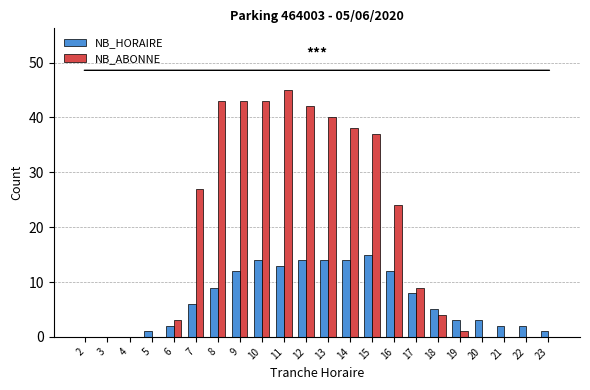

Which series has the largest total across all categories?

NB_ABONNE